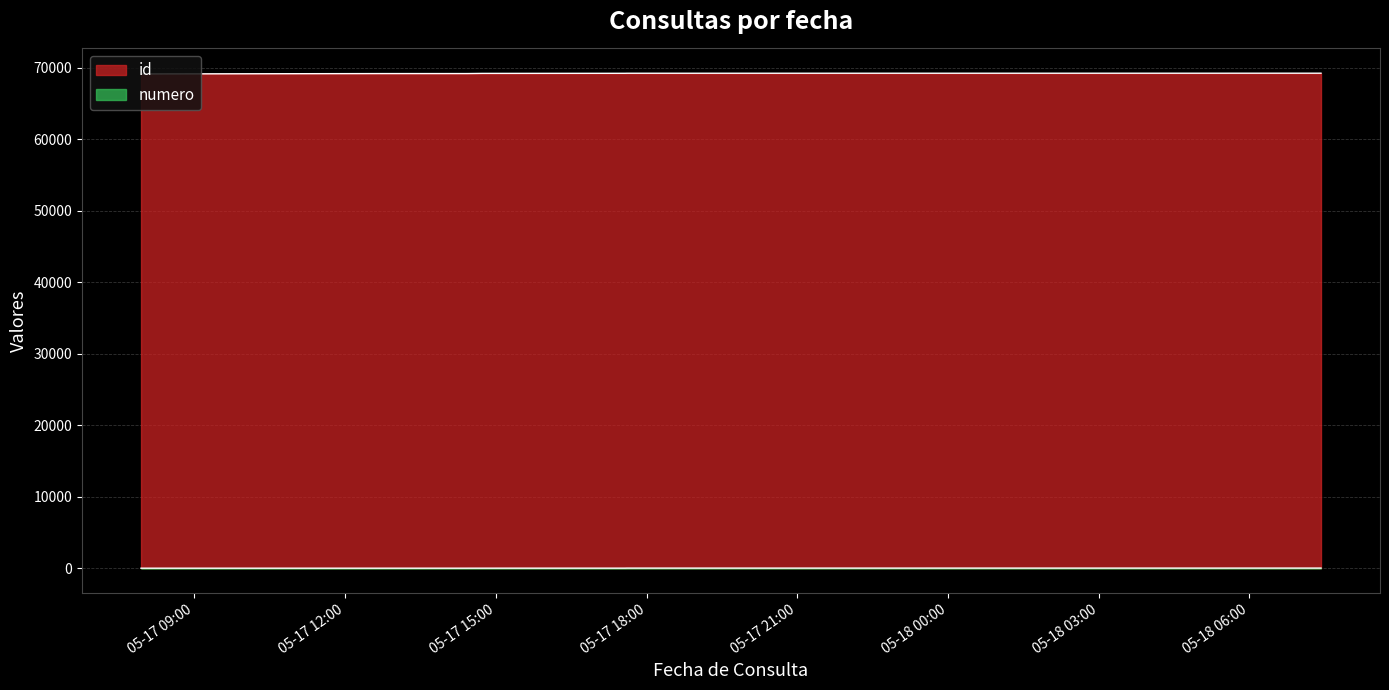

List the series in order of their overall mean, lowest first.

numero, id